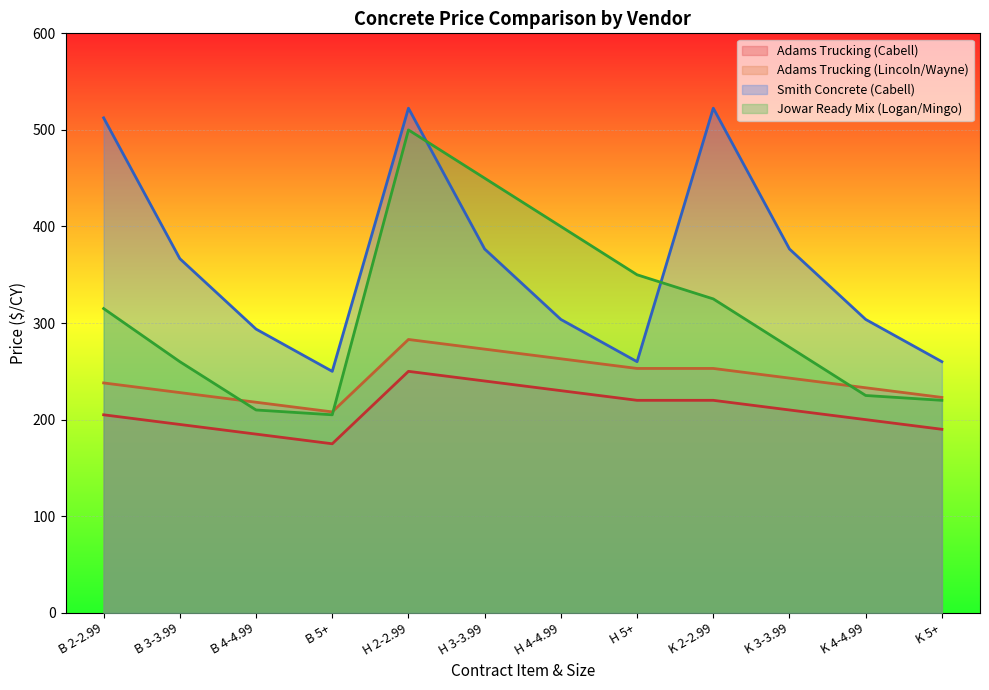

What are all the series names shown in the legend?

Adams Trucking (Cabell), Adams Trucking (Lincoln/Wayne), Smith Concrete (Cabell), Jowar Ready Mix (Logan/Mingo)